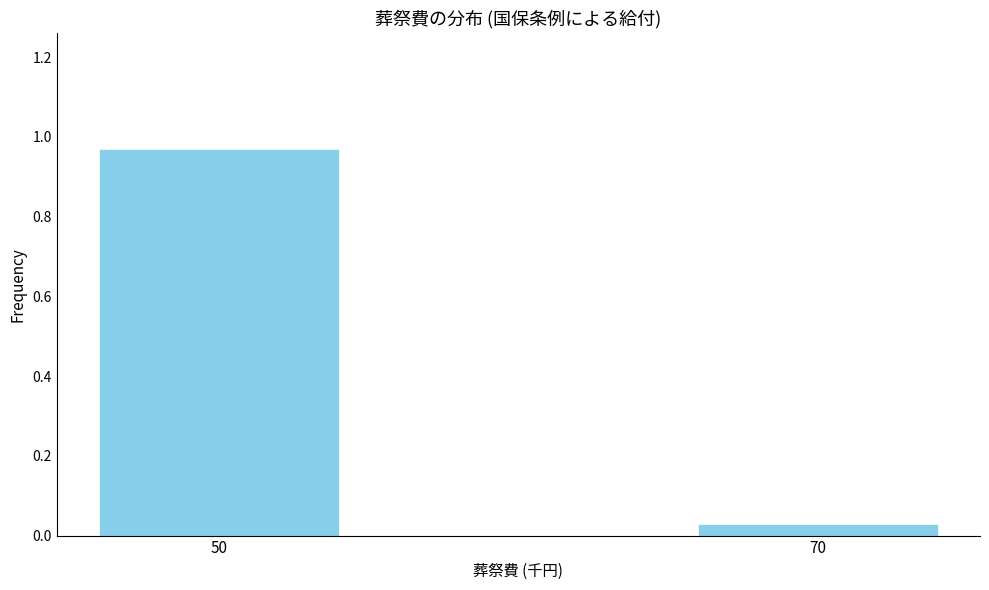

Rank the categories by value from highest to lowest.

50, 70